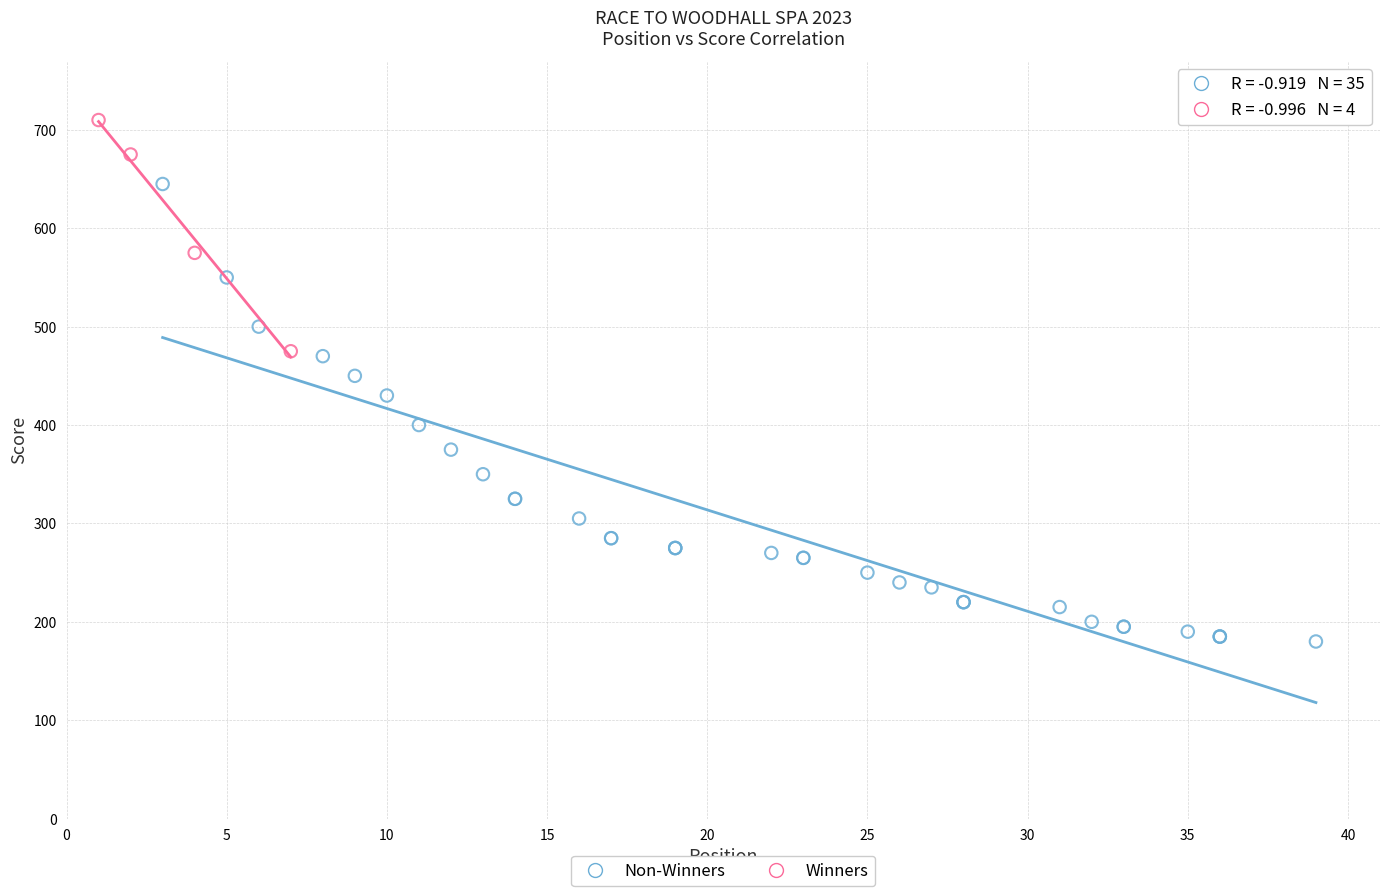

Which series reaches the maximum Y coordinate?

Winners